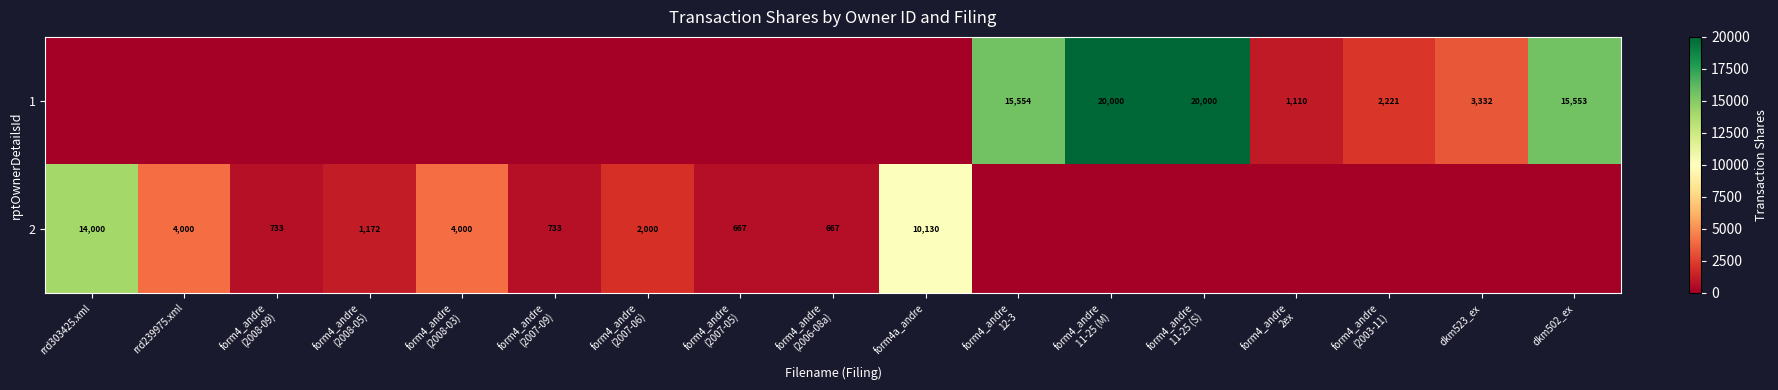

What is the total value across all series at form4_andre
(2008-05)?

1172